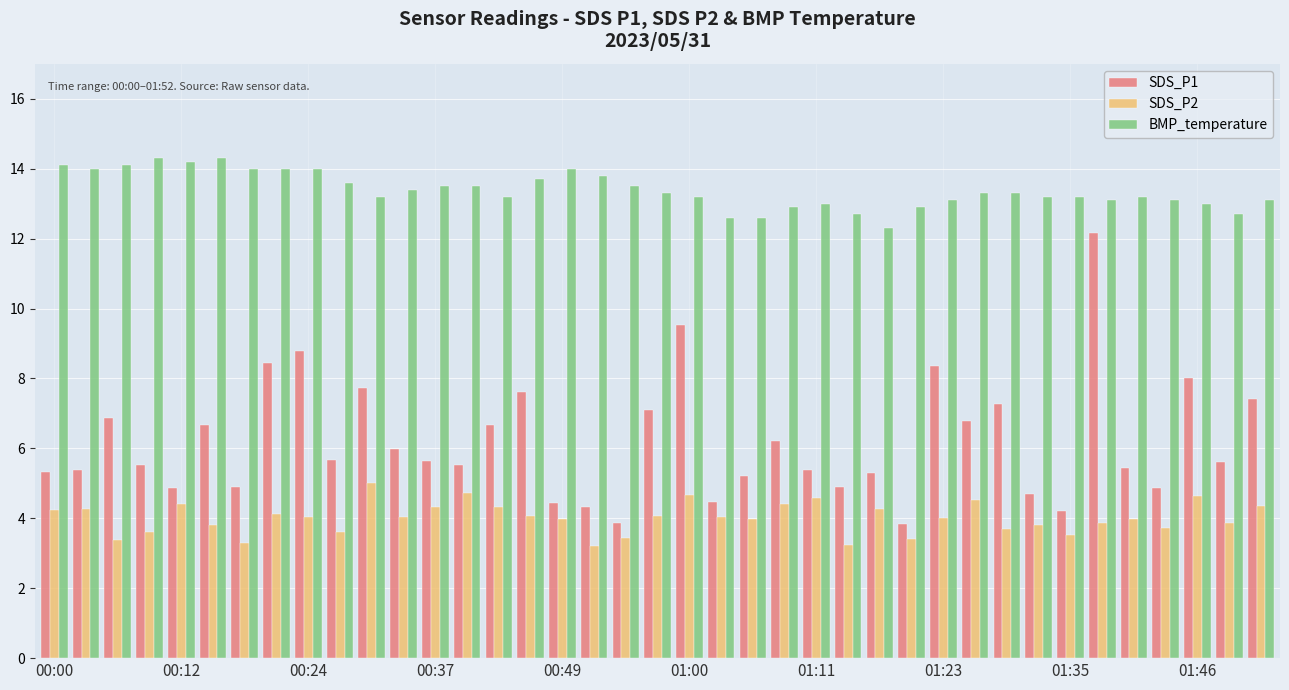

Which series has the largest total across all categories?

BMP_temperature